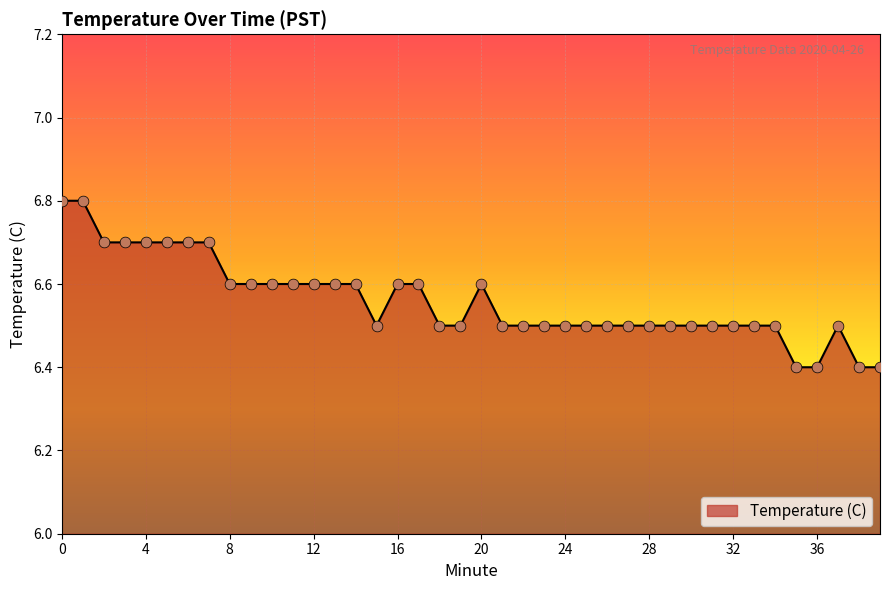

What is the greatest value displayed?

6.8